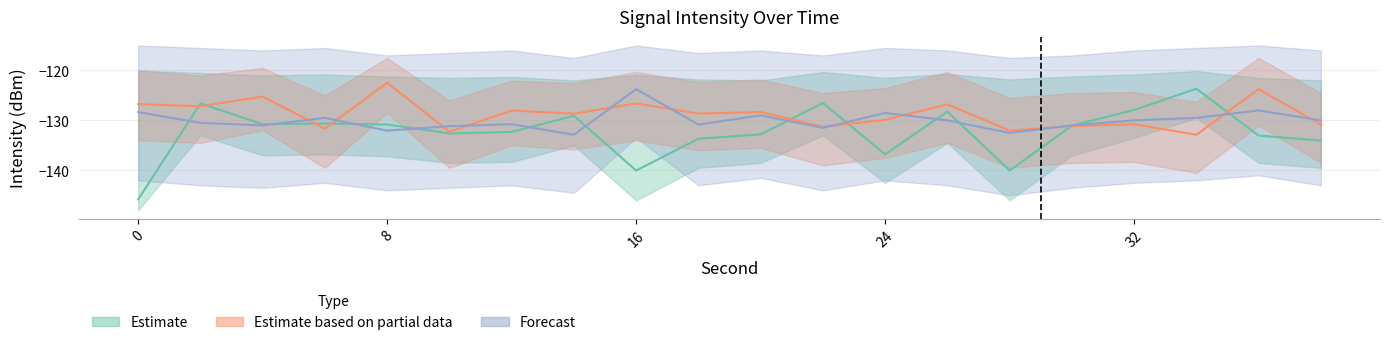

Which series has the largest total across all categories?

Estimate based on partial data